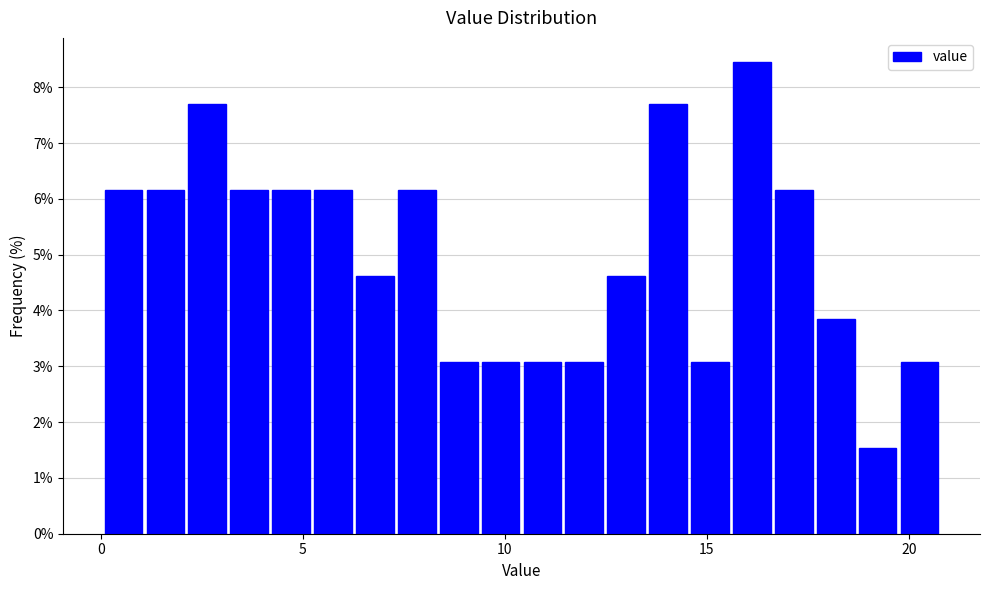

Around what value on the x-axis is the tallest bar? Give the approximate position of its centre, as read against the axis.

16.0